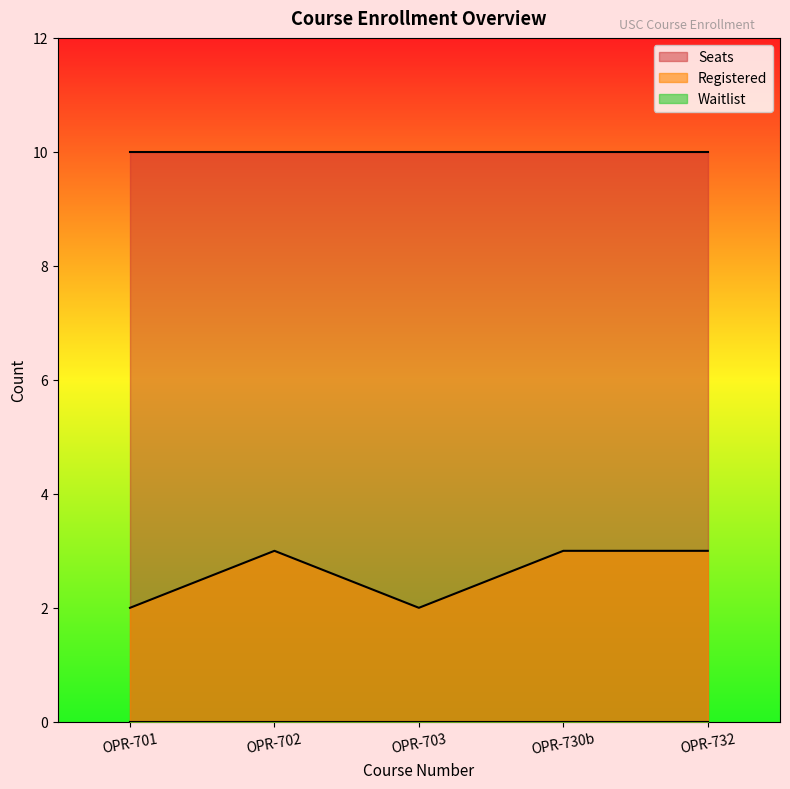

What is the label of the 4th point from the left?

OPR-730b